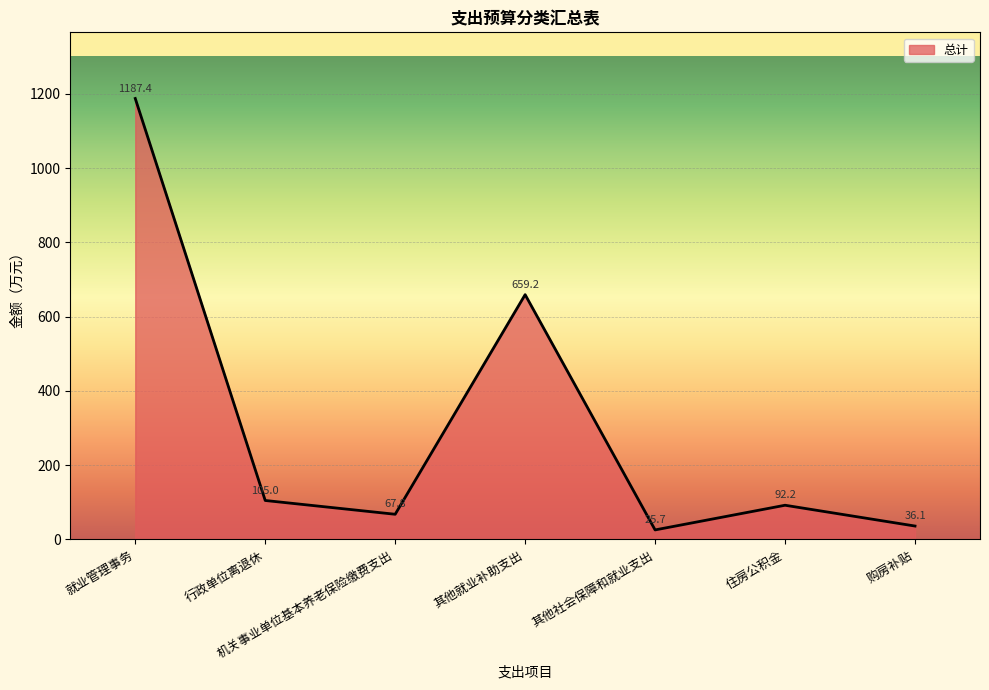

How many interior local valleys (lower than both neighbors) does the data have?

2